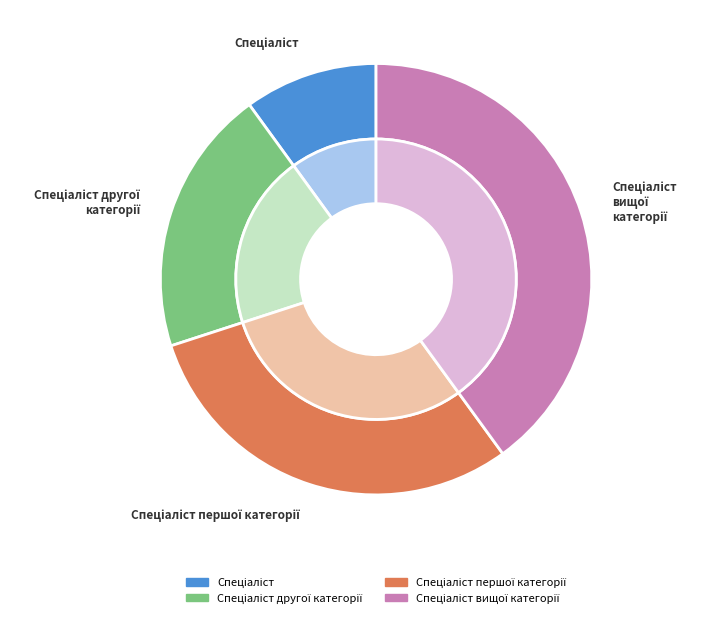

Count the number of slices in the pie.

4